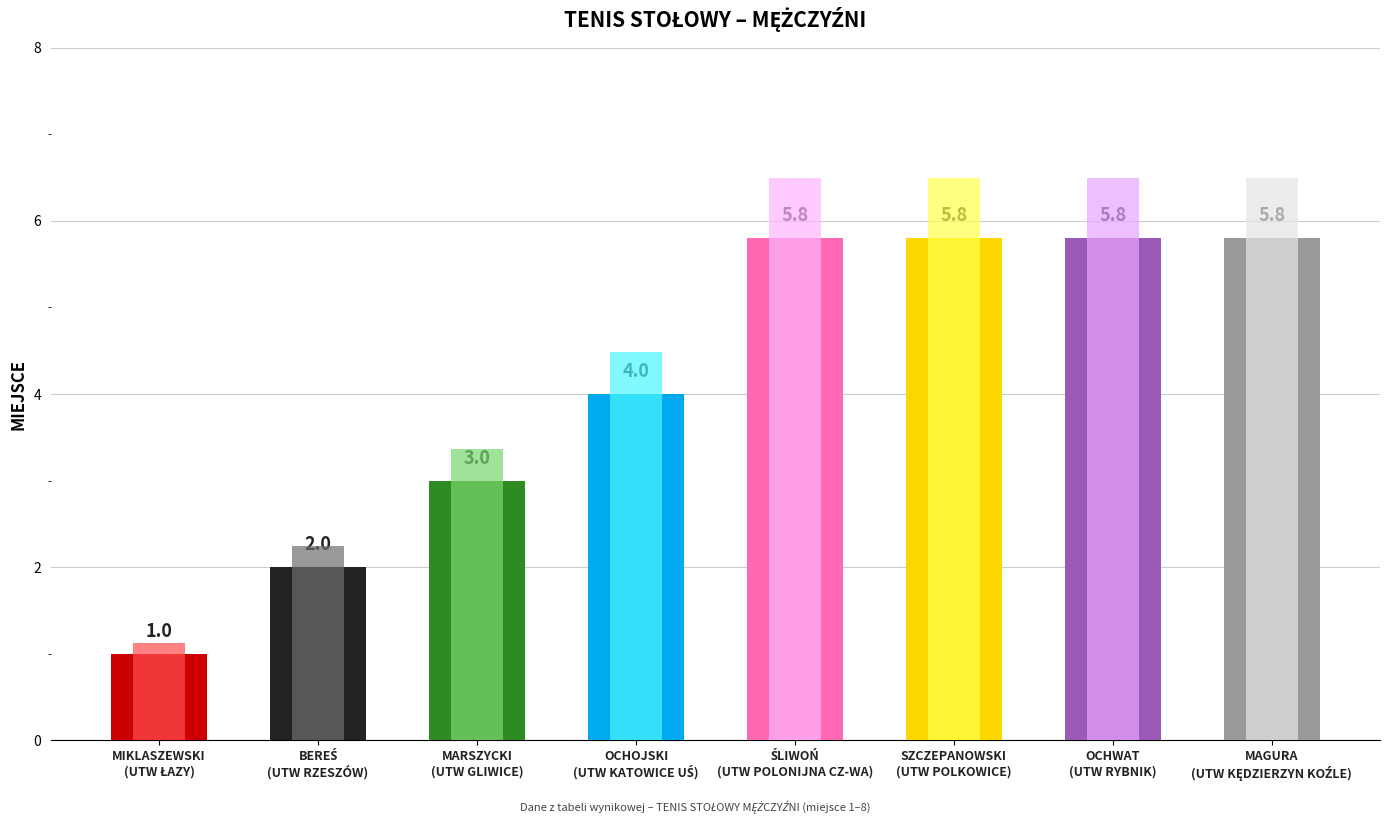

What is the maximum value shown in the chart?

5.8